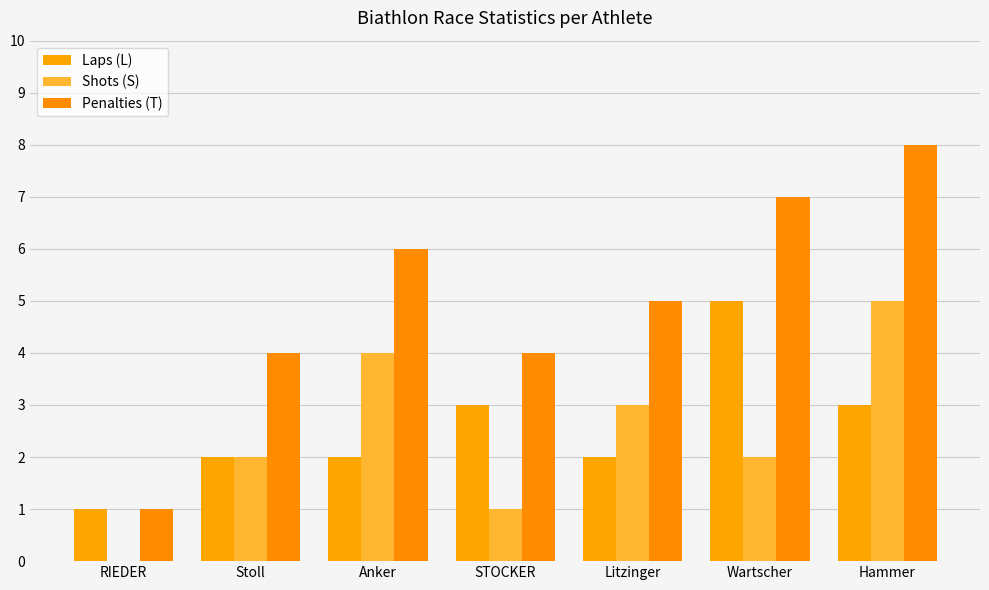

What value does the Shots (S) series have at Anker?

4